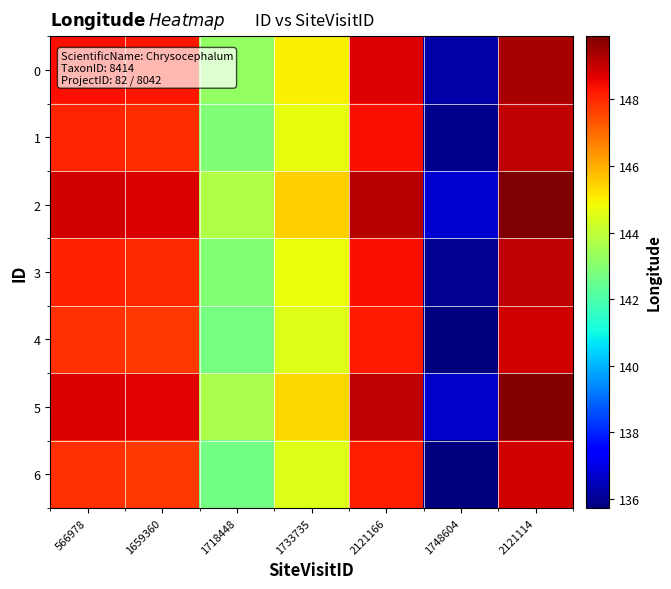

At which category is the sum across all series the highest?

2121114